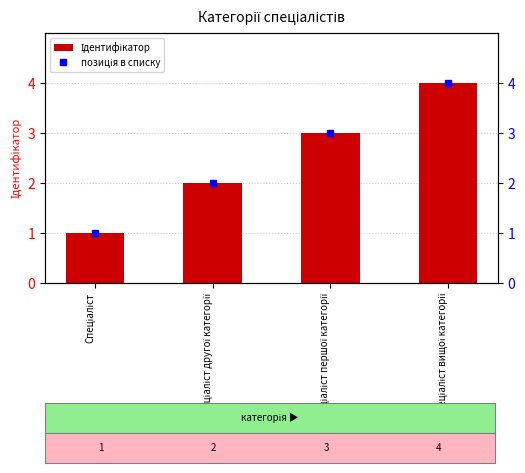

How many bars are there in total?

4